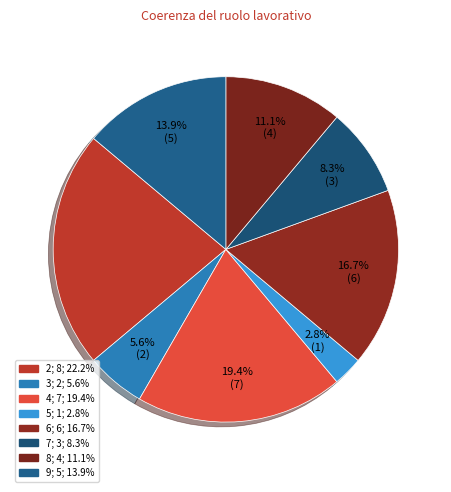

Is the sum of 7 and 8 greater than half?

No